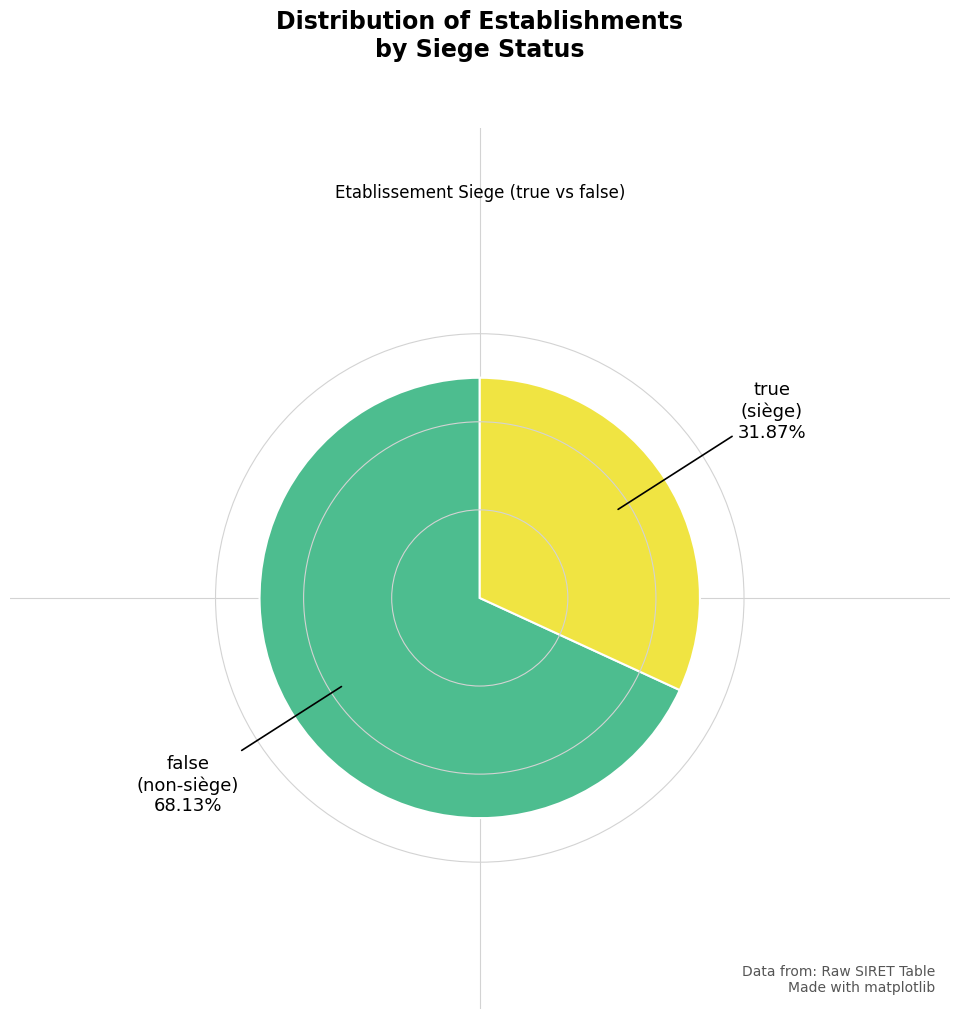

Does any single category account for the majority?

Yes